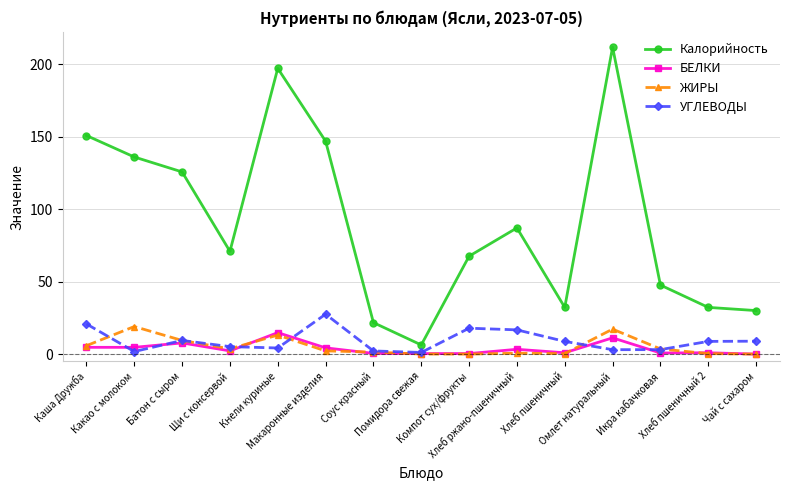

True or false: ЖИРЫ and Калорийность intersect in this chart.

False